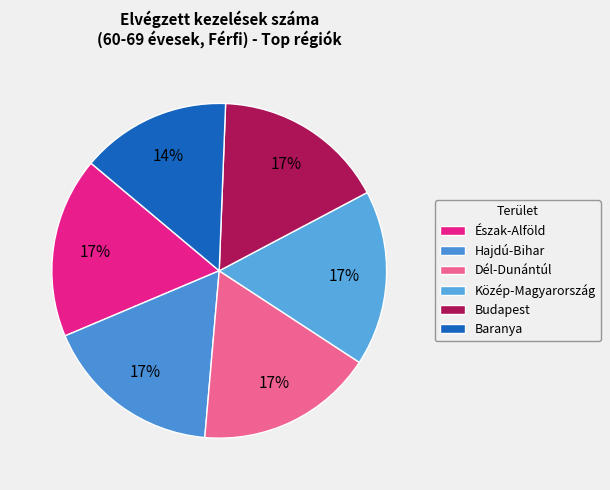

Count the number of slices in the pie.

6